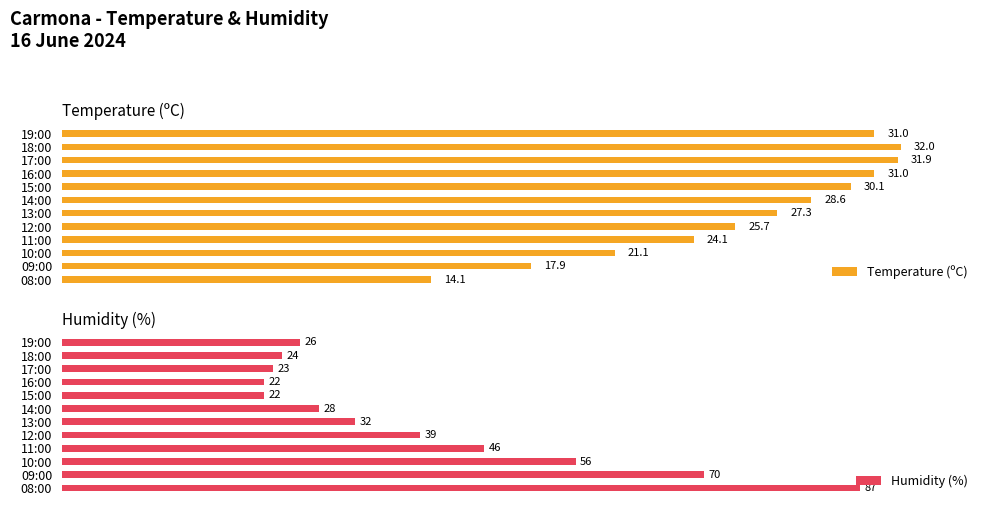

At which label is Humidity (%) closest to 54?

10:00